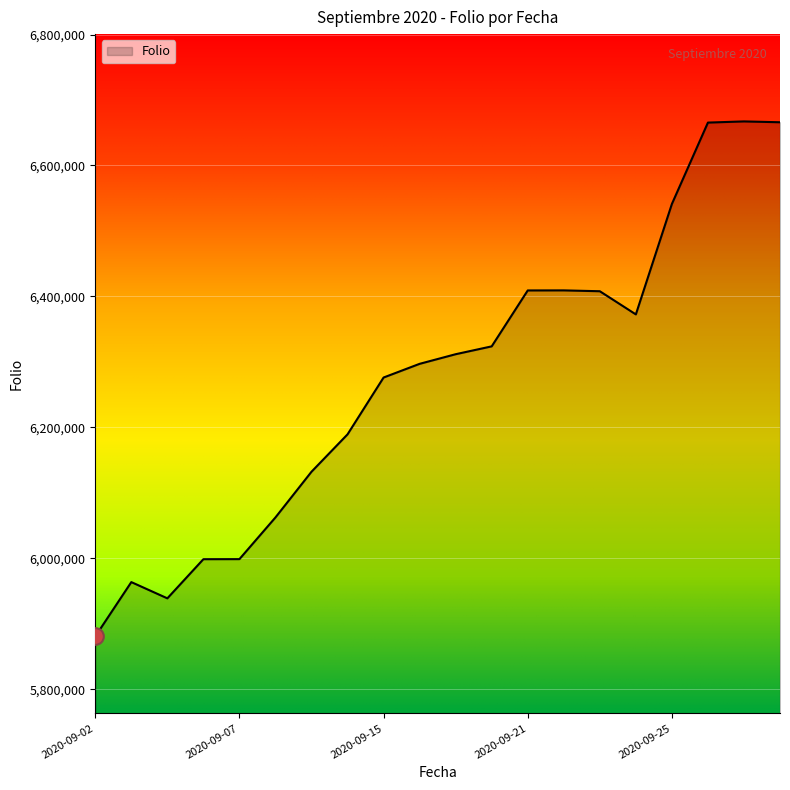

What is the maximum value shown in the chart?

6667320